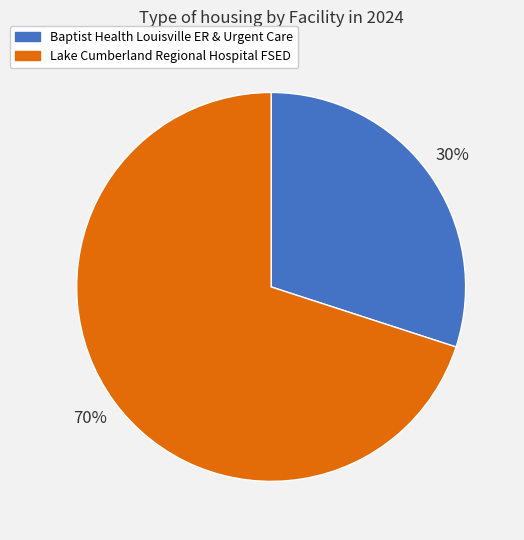

Which slice is the smallest?

Baptist Health Louisville ER & Urgent Care